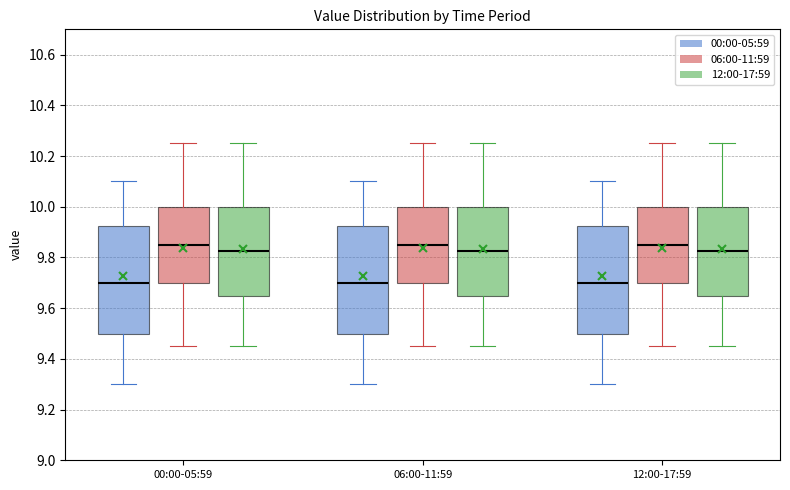

Where does the lower whisker of the box for 12:00-17:59 (06:00-11:59) end on the y-axis? The values are not printed on the chart, so give them approximately, as read against the axis.

9.46